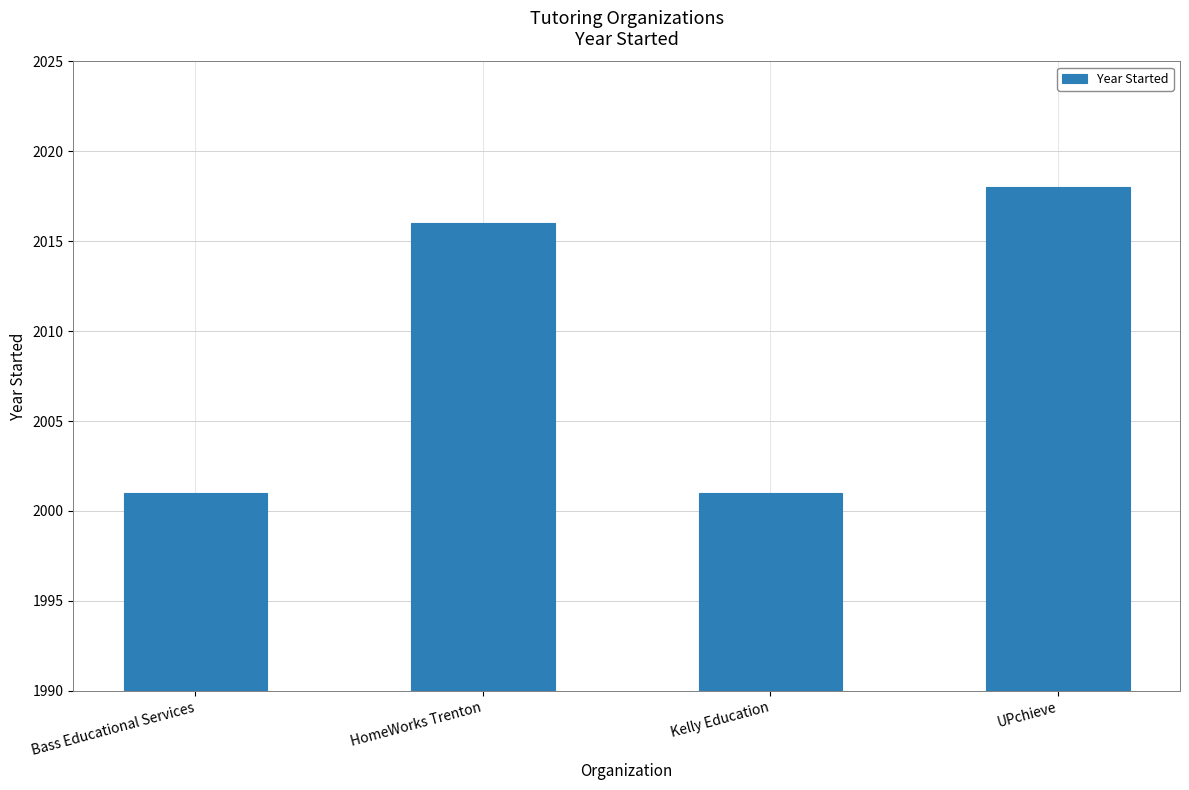

What is the sum of the values at Bass Educational Services and HomeWorks Trenton?

4017